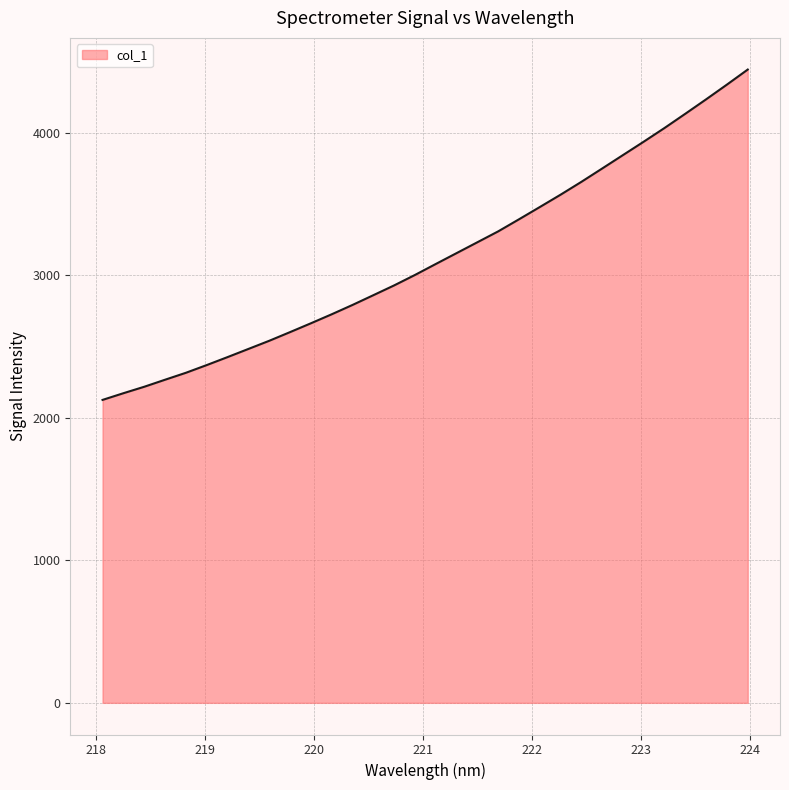

What is the smallest value displayed?

2125.9